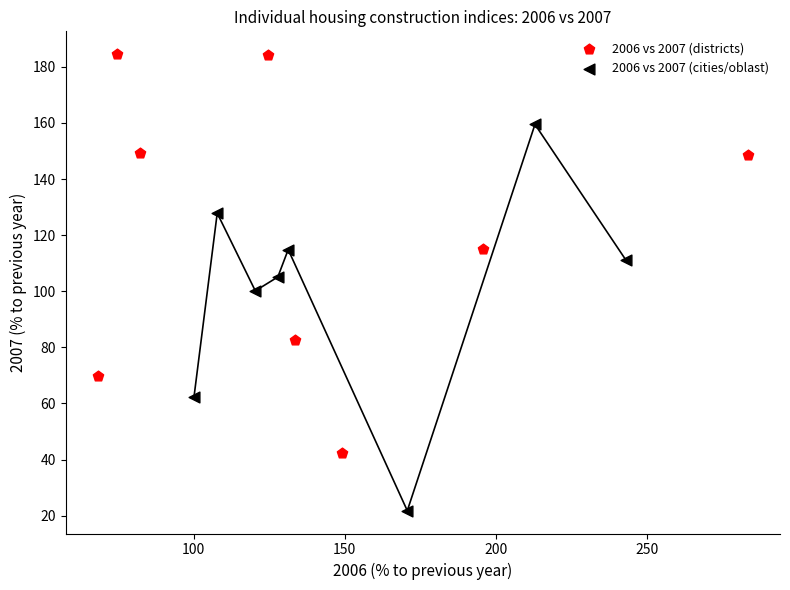

Which series has the widest spread of Y values?

2006 vs 2007 (districts)